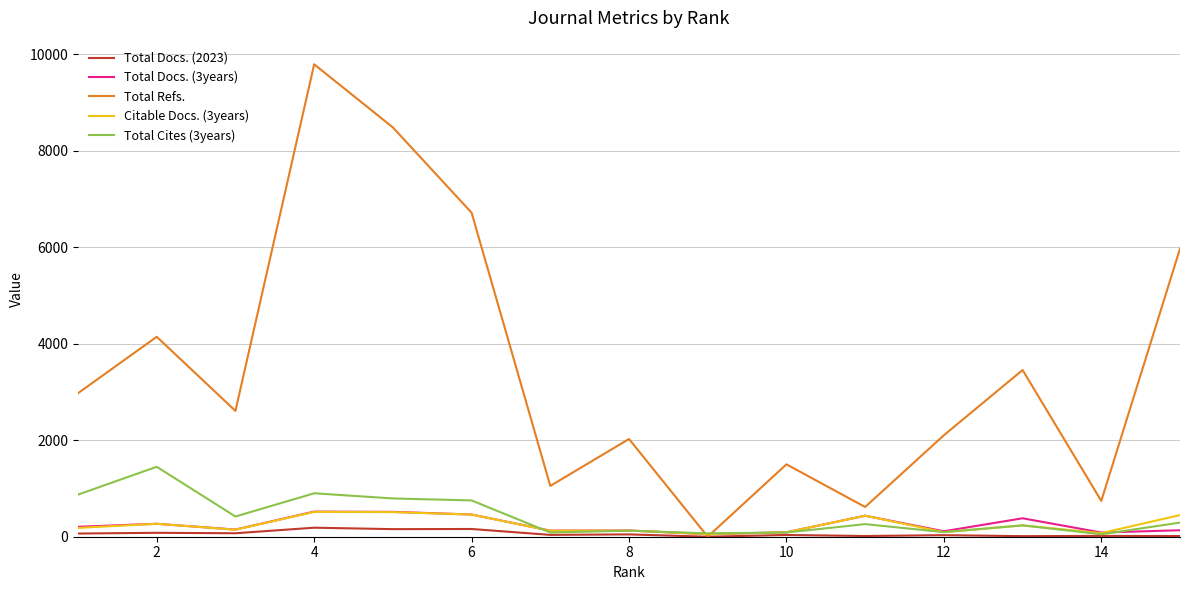

Which series has the largest total across all categories?

Total Refs.